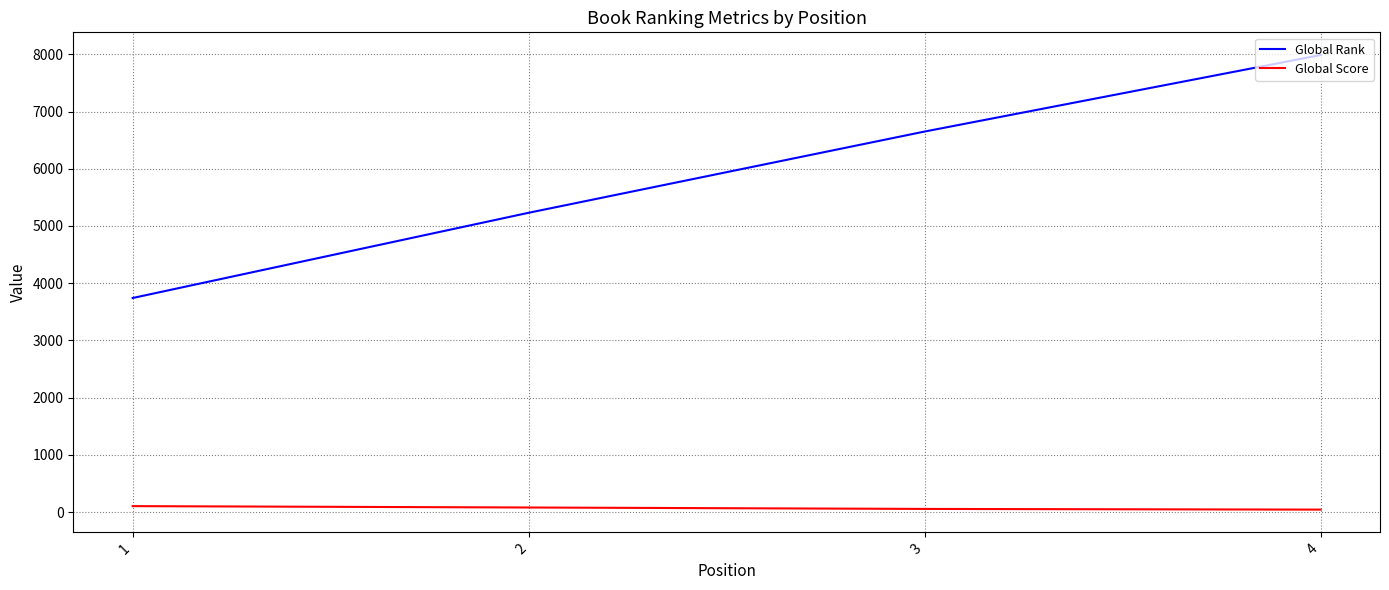

What is the smallest value displayed?

42